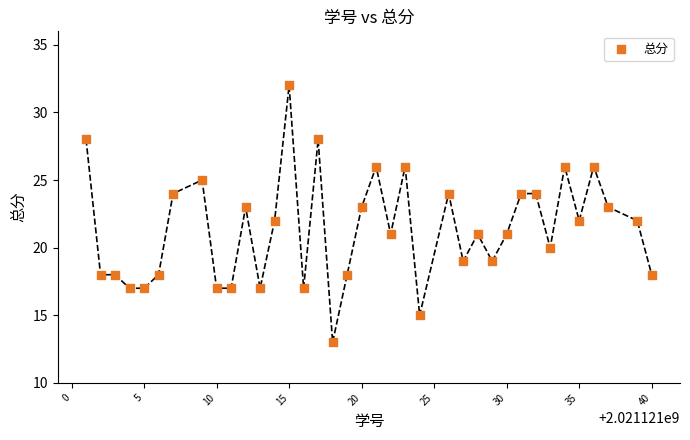

What is the range of X values (max minus min)?

39